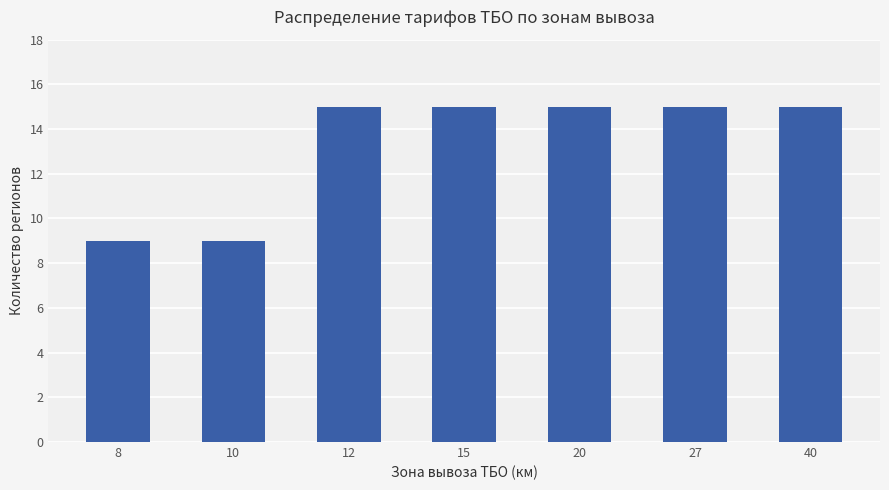

Is it true that the value at 10 is 9?

True